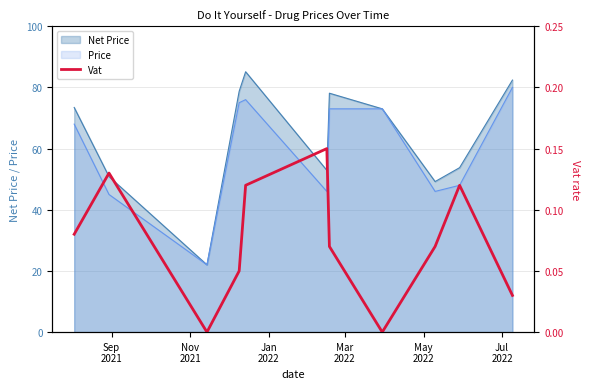

How many categories are shown in the chart?

11